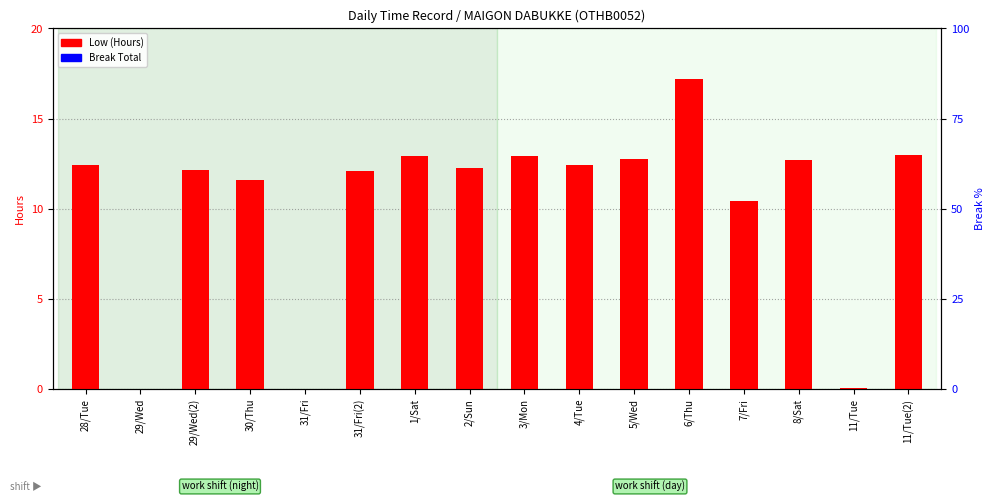

What is the label of the 11th bar from the left?

5/Wed